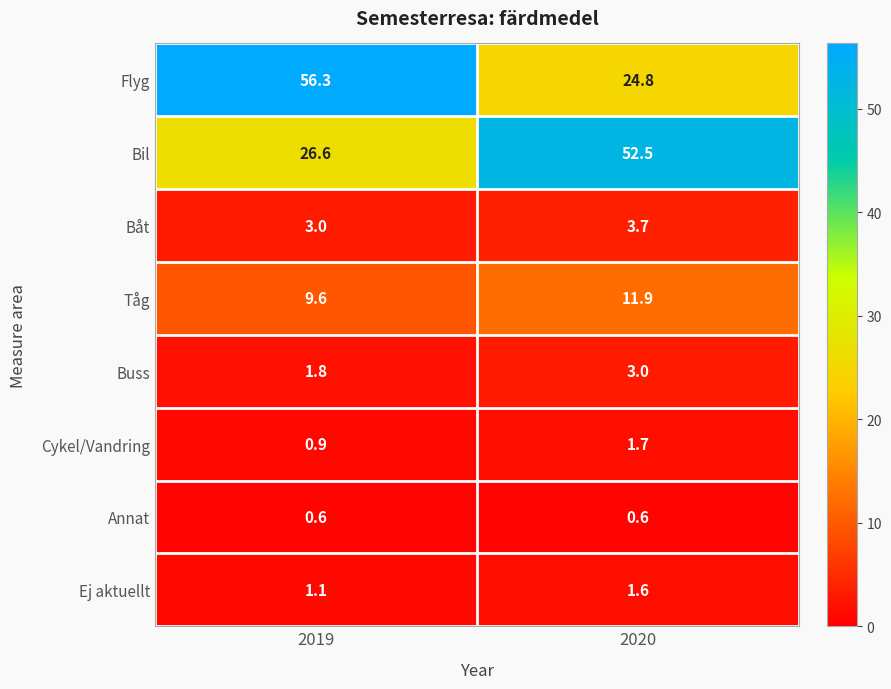

What is the difference between the Bil values at 2020 and 2019?

25.9